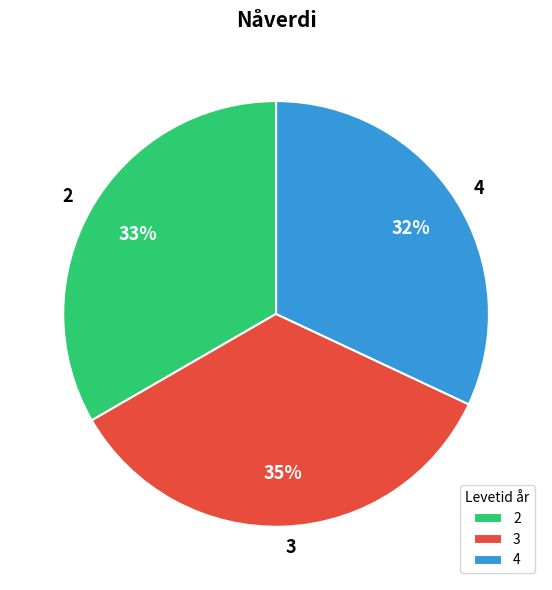

True or false: 2 accounts for 33% of the total.

True